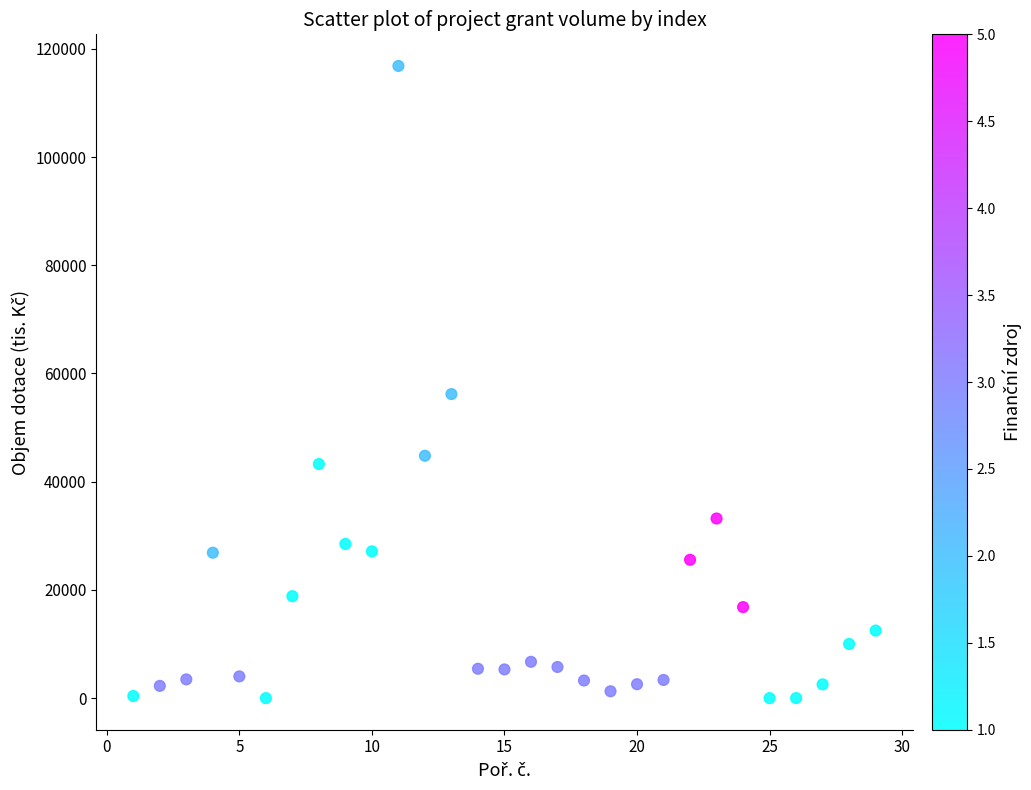

What Y value in the scatter plot is closest to 58417?

56192